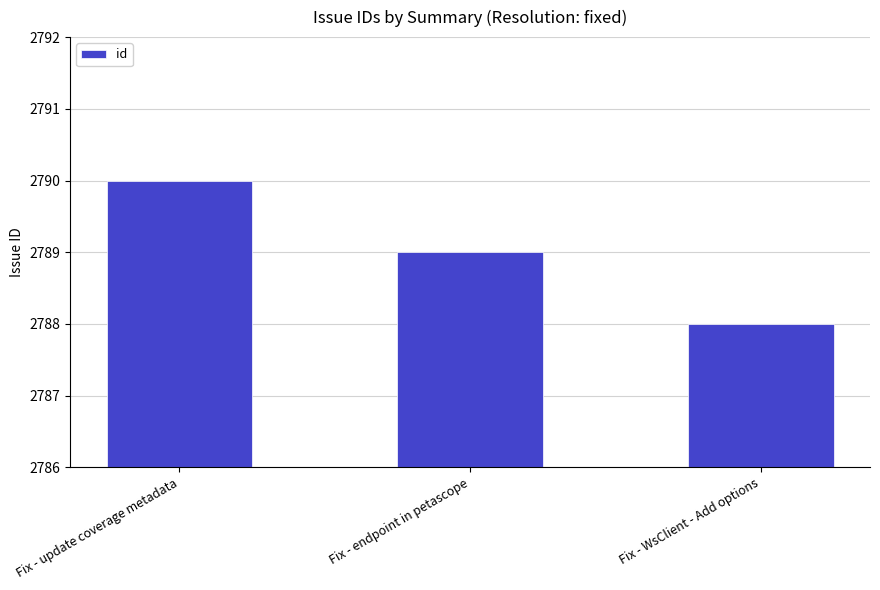

What is the difference between the values at Fix - update coverage metadata and Fix - WsClient - Add options?

2